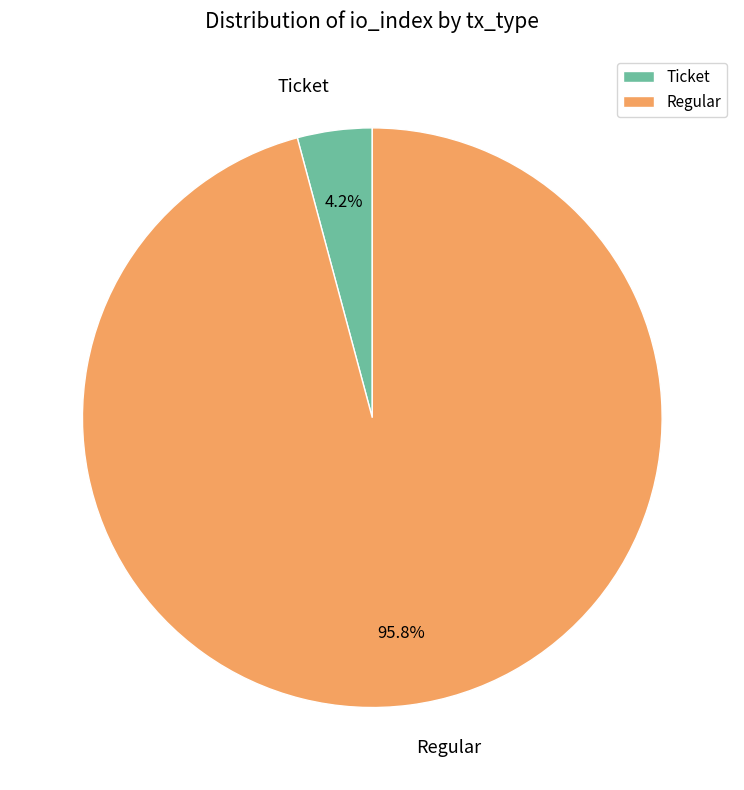

To the nearest percent, what is the average slice percentage?

50%